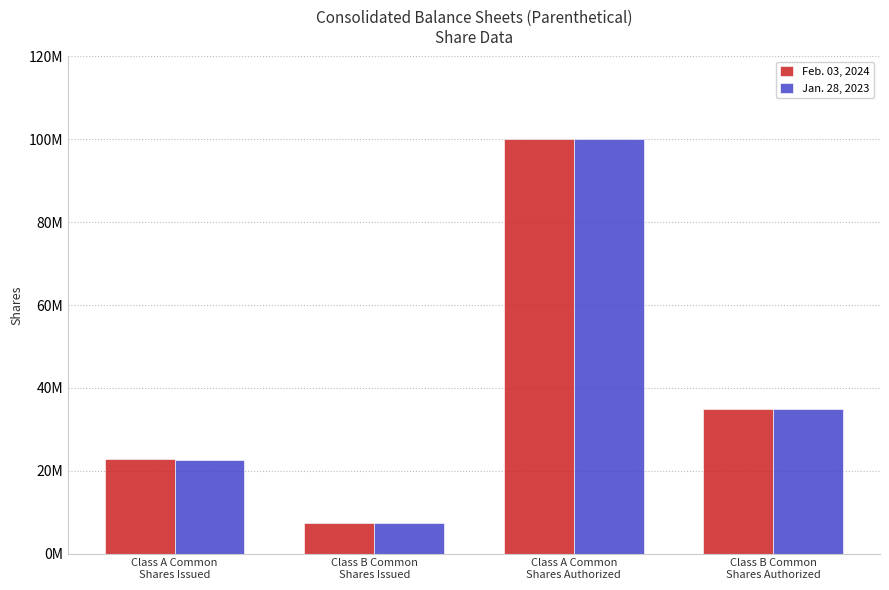

What are all the series names shown in the legend?

Feb. 03, 2024, Jan. 28, 2023